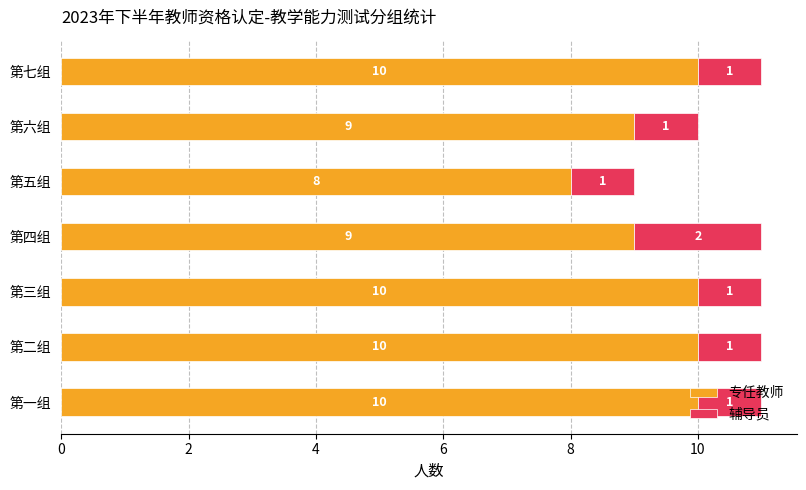

What is the lowest value of the 专任教师 series?

8